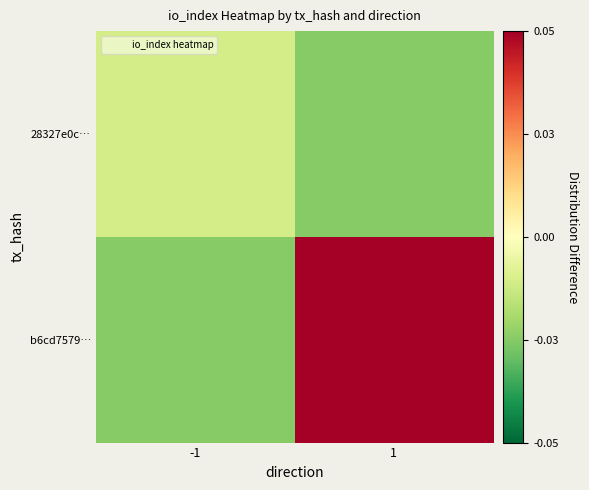

What is the total value across all series at -1?

-2.5